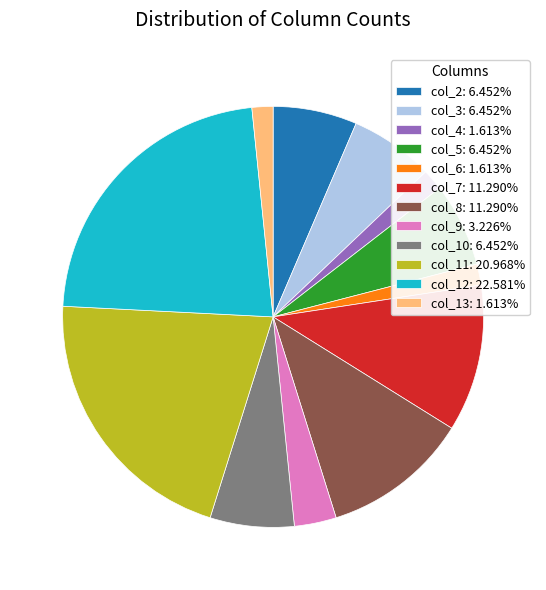

Does col_13: 1.613% account for over 50% of the chart?

No